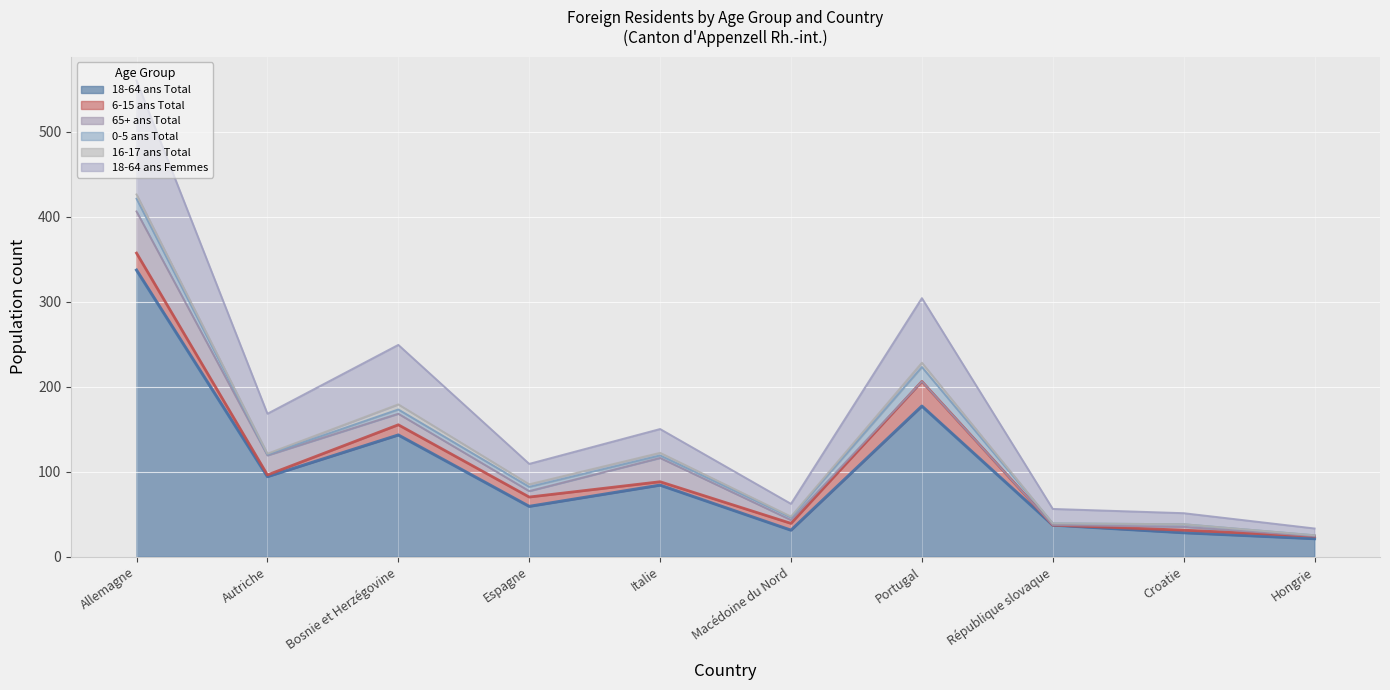

How many values in the 18-64 ans Femmes series exceed 28?

4